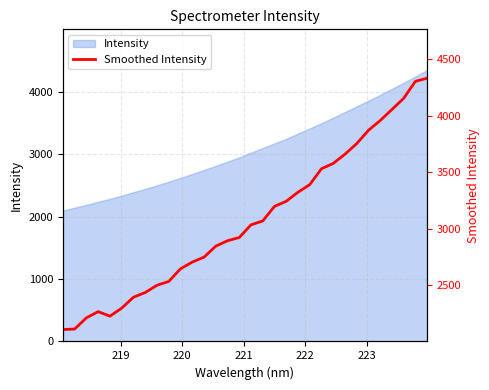

Reading right to left, list all the values displayed in this chart.

4332.5	4305.1	4153.7	4055.6	3957.5	3870.9	3752.8	3659.5	3577.5	3530.6	3389.9	3322.7	3242.4	3197.0	3068.3	3033.6	2921.4	2892.7	2844.8	2747.2	2703.5	2644.1	2532.3	2498.3	2434.0	2392.4	2295.9	2224.6	2264.6	2210.0	2110.9	2105.8